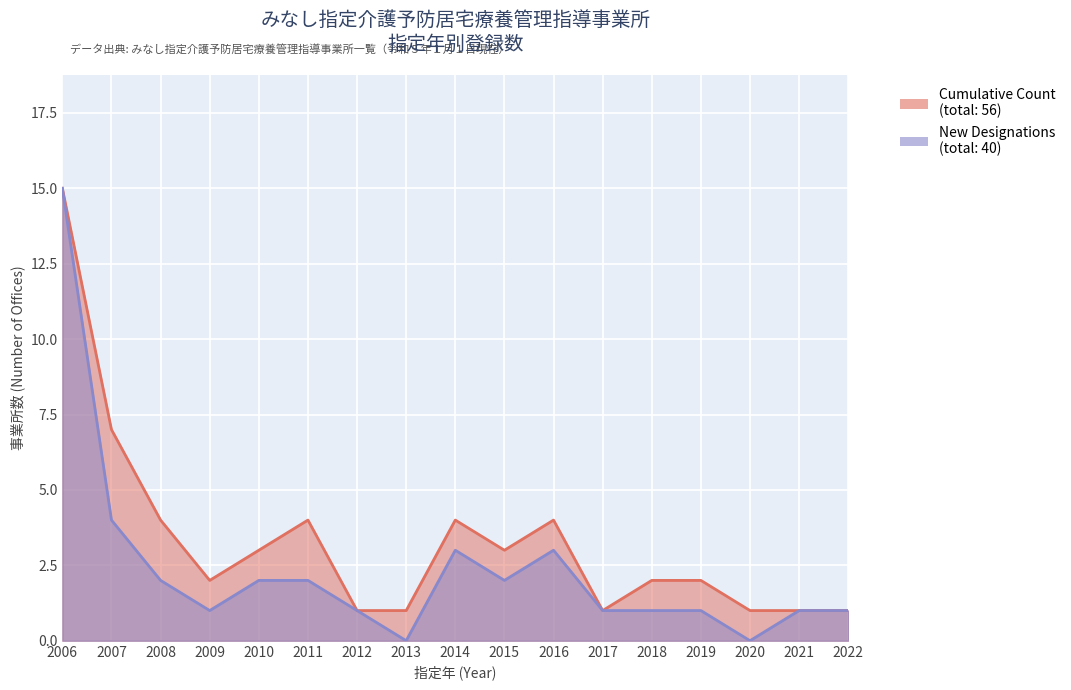

Reading left to right, transcribe all the data shown in this chart.

Cumulative Count: 15	7	4	2	3	4	1	1	4	3	4	1	2	2	1	1	1
New Designations: 15	4	2	1	2	2	1	0	3	2	3	1	1	1	0	1	1